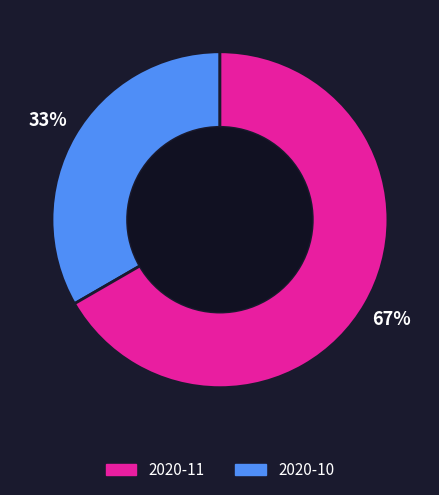

Does any single category account for the majority?

Yes